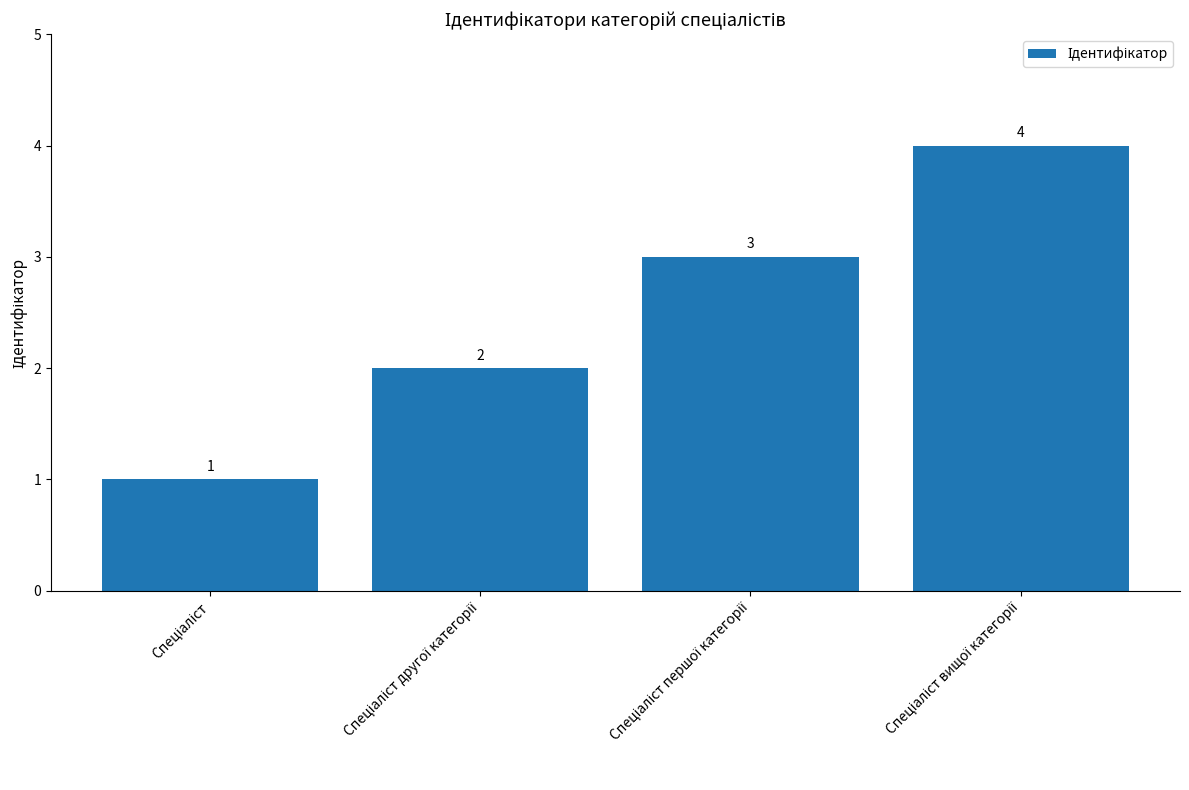

How many values are below 3?

2